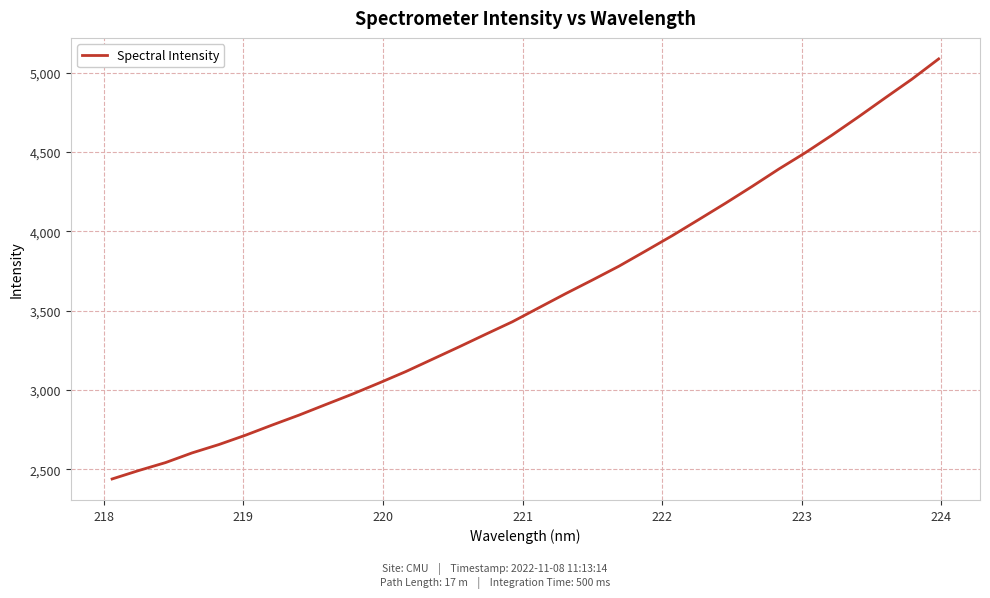

What is the difference between the maximum and minimum values?

2646.6